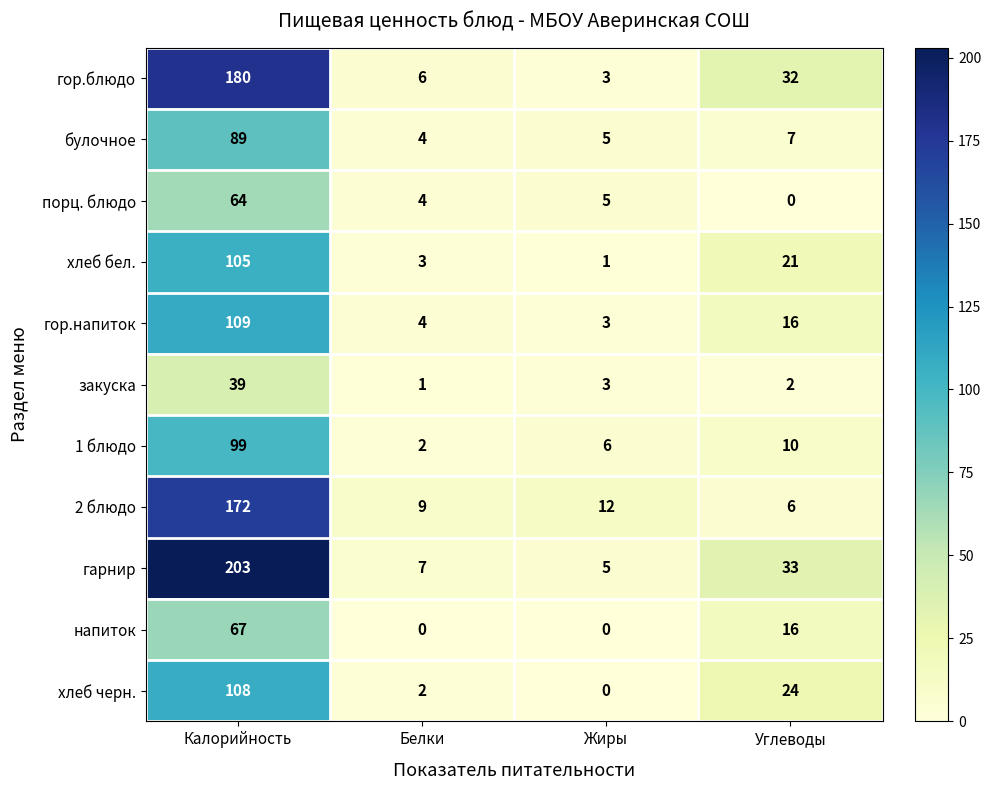

Is it true that гор.напиток equals 6 at Белки?

False